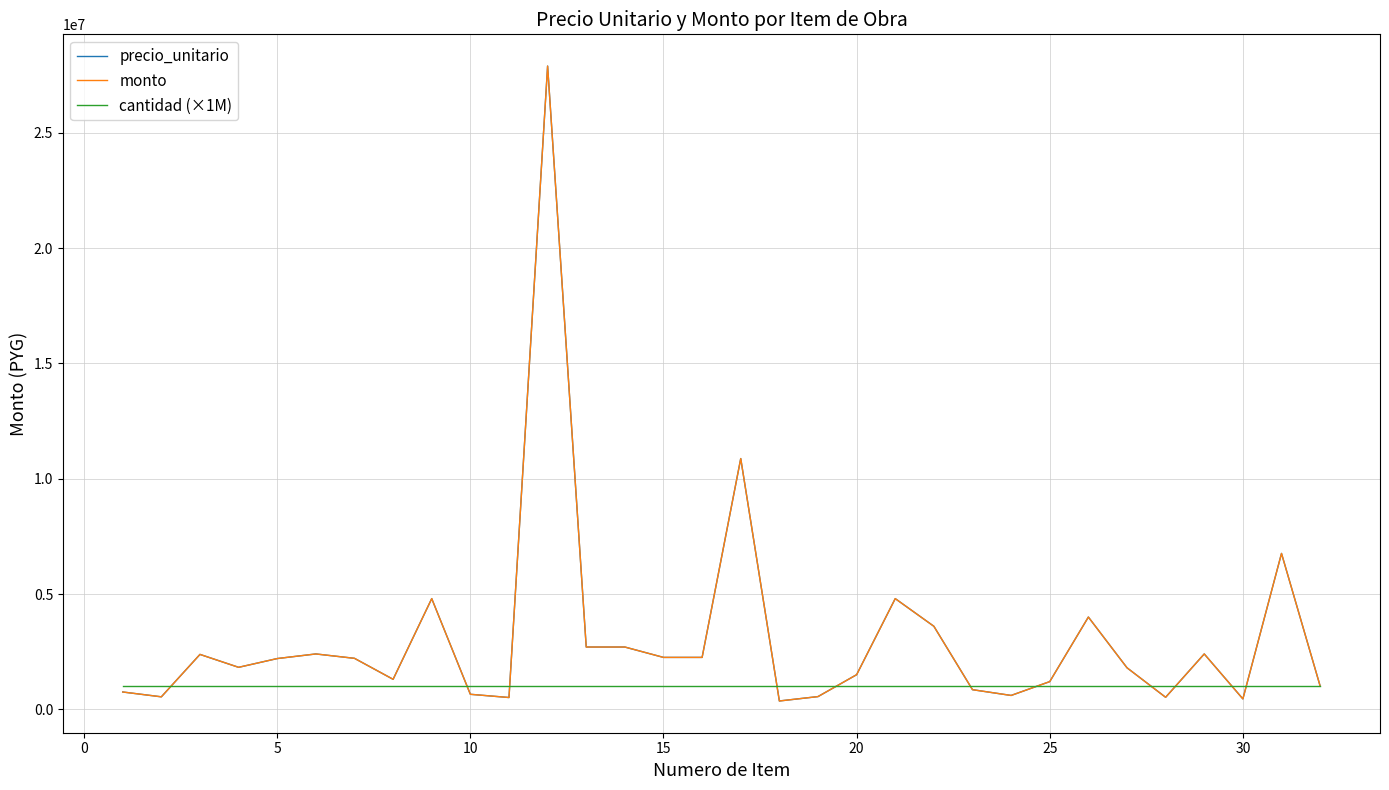

Is this an area chart (filled region under the line)?

No